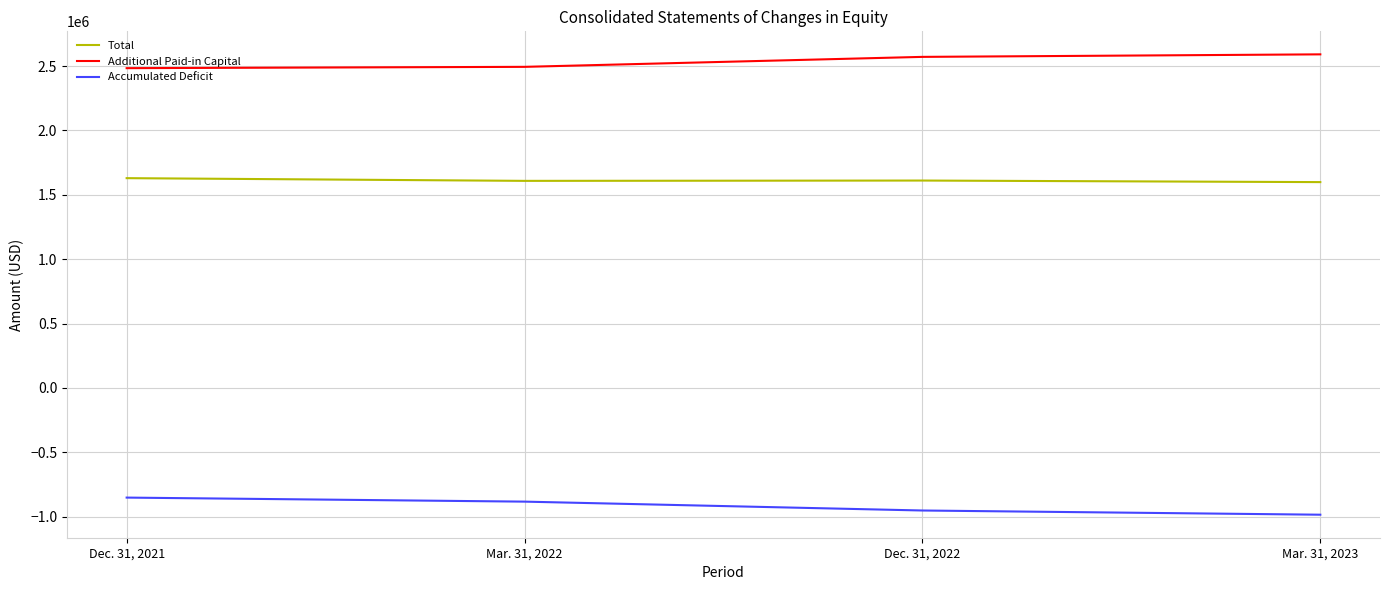

What is the lowest value of the Additional Paid-in Capital series?

2483761